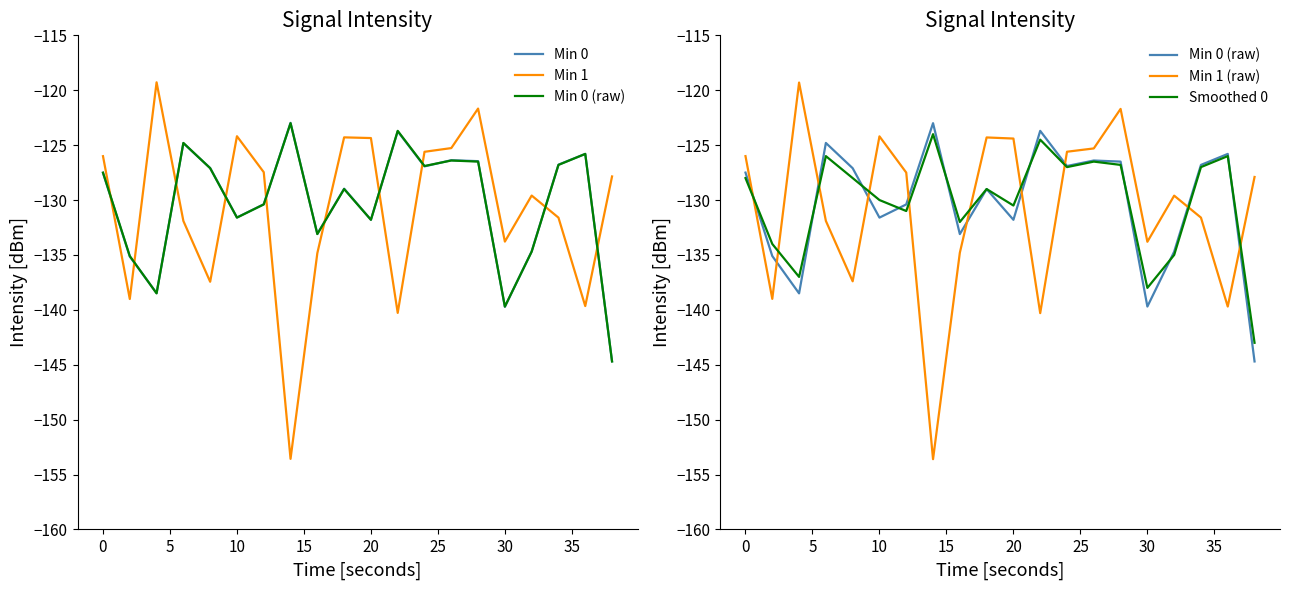

Reading left to right, extract all data points from this chart.

Min 0: -127.5	-135.1	-138.5	-124.8	-127.1	-131.6	-130.4	-123.0	-133.1	-129.0	-131.8	-123.7	-126.9	-126.4	-126.5	-139.7	-134.7	-126.8	-125.8	-144.7
Min 1: -126.0	-139.0	-119.3	-131.9	-137.4	-124.2	-127.5	-153.6	-134.8	-124.3	-124.4	-140.3	-125.6	-125.3	-121.7	-133.8	-129.6	-131.6	-139.7	-127.9
Min 0 (raw): -127.5	-135.1	-138.5	-124.8	-127.1	-131.6	-130.4	-123.0	-133.1	-129.0	-131.8	-123.7	-126.9	-126.4	-126.5	-139.7	-134.7	-126.8	-125.8	-144.7
Min 1 (raw): -126.0	-139.0	-119.3	-131.9	-137.4	-124.2	-127.5	-153.6	-134.8	-124.3	-124.4	-140.3	-125.6	-125.3	-121.7	-133.8	-129.6	-131.6	-139.7	-127.9
Smoothed 0: -128.0	-134.0	-137.0	-126.0	-128.0	-130.0	-131.0	-124.0	-132.0	-129.0	-130.5	-124.5	-127.0	-126.5	-126.8	-138.0	-135.0	-127.0	-126.0	-143.0